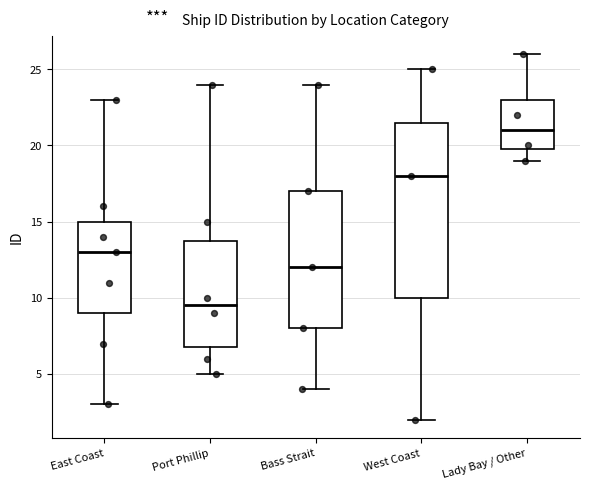

Reading left to right, read every box against the y-axis: the position of its median line, the range the box covers, and the ends of its whiskers. The values are not printed on the chart, so give them approximately, as read against the axis.

East Coast: median 13.0, box 9.0 to 15.0, whiskers 3.0 to 23.0
Port Phillip: median 9.5, box 7.0 to 14.0, whiskers 5.0 to 24.0
Bass Strait: median 12.0, box 8.0 to 17.0, whiskers 4.0 to 24.0
West Coast: median 18.0, box 10.0 to 21.5, whiskers 2.0 to 25.0
Lady Bay / Other: median 21.0, box 20.0 to 23.0, whiskers 19.0 to 26.0